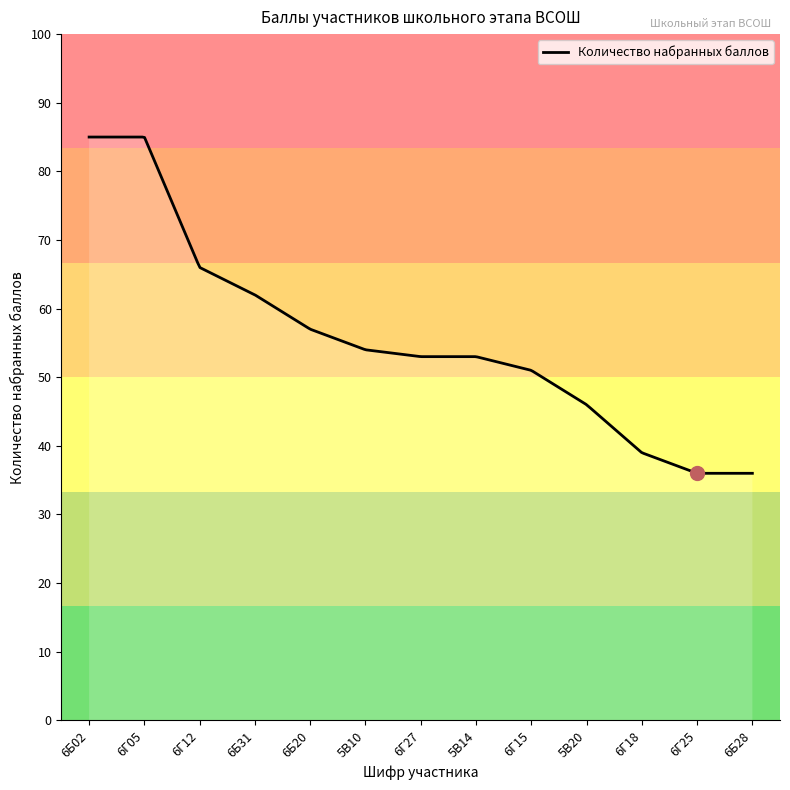

What is the smallest value displayed?

36.0